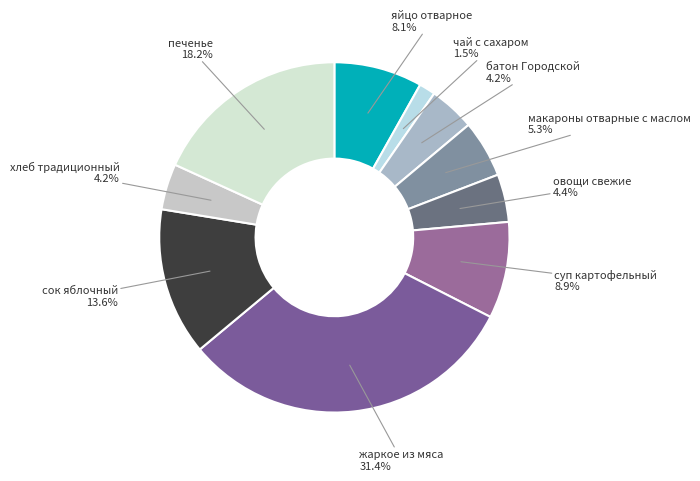

Approximately how many times larger is the value at яйцо отварное compared to батон Городской?

1.9